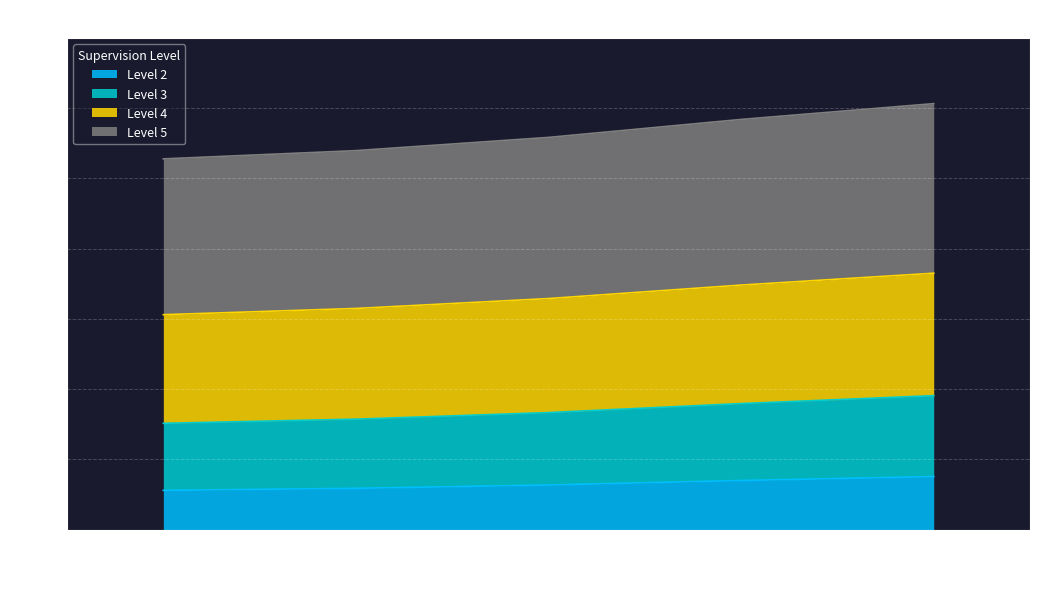

The value of Level 3 at 3 is 166.7. True or false?

True